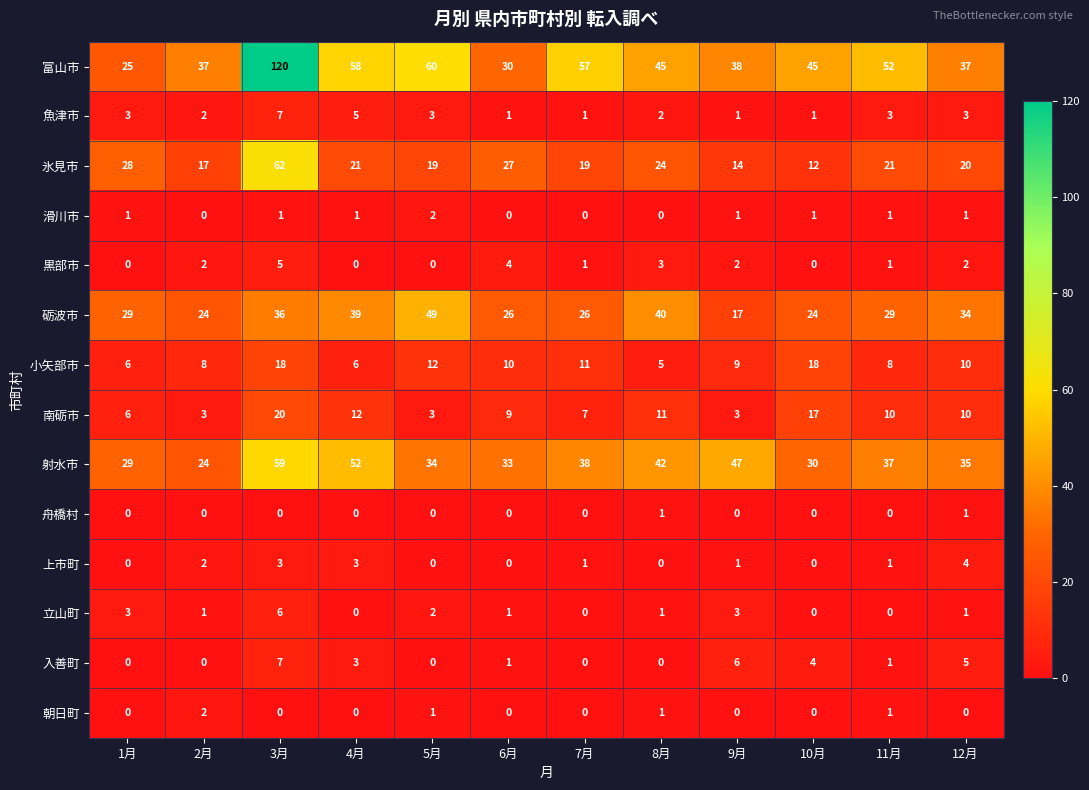

What is the total value across all series at 12月?

163